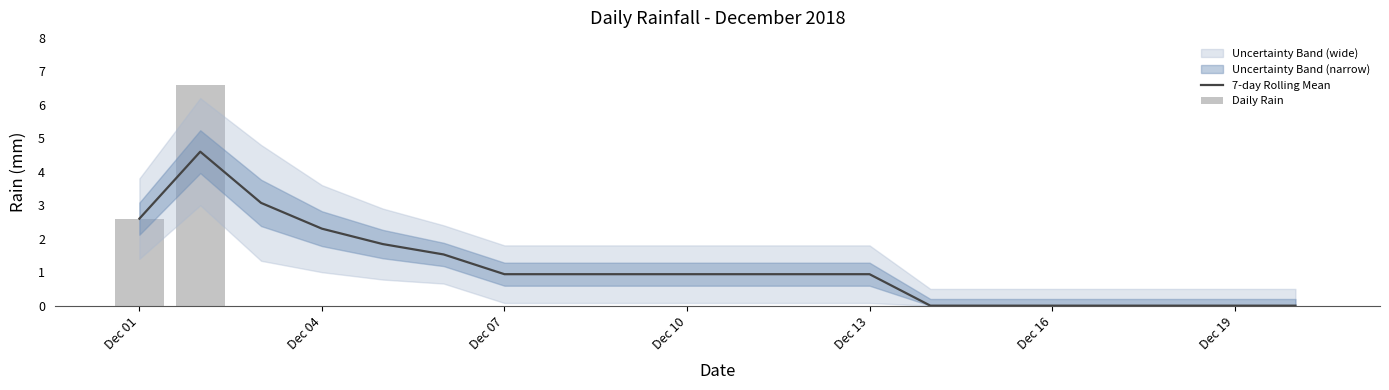

The value of 7-day Rolling Mean at Dec 10 is 1.3. True or false?

False